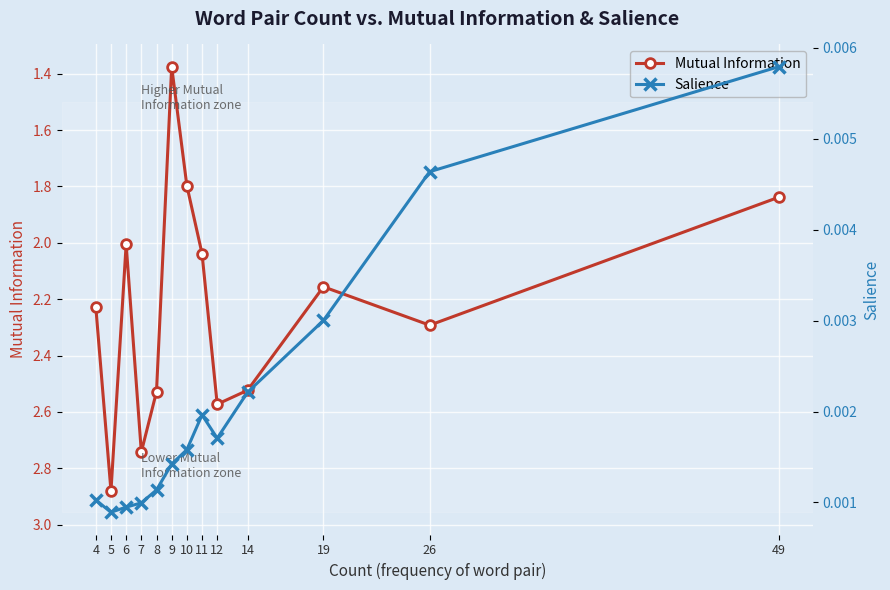

At which label does Mutual Information reach its minimum?

9